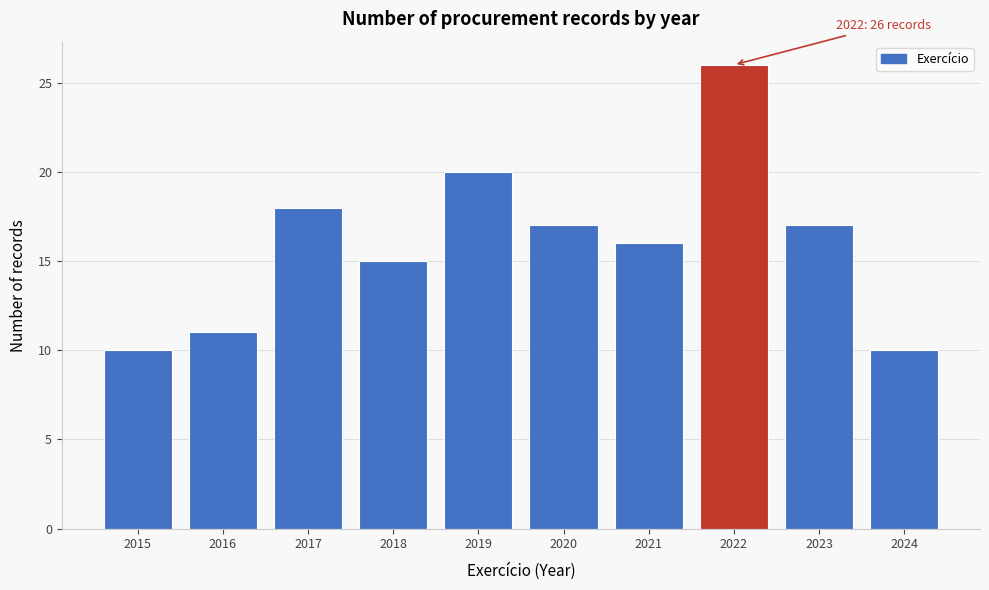

Reading left to right, transcribe all the data shown in this chart.

10	11	18	15	20	17	16	26	17	10